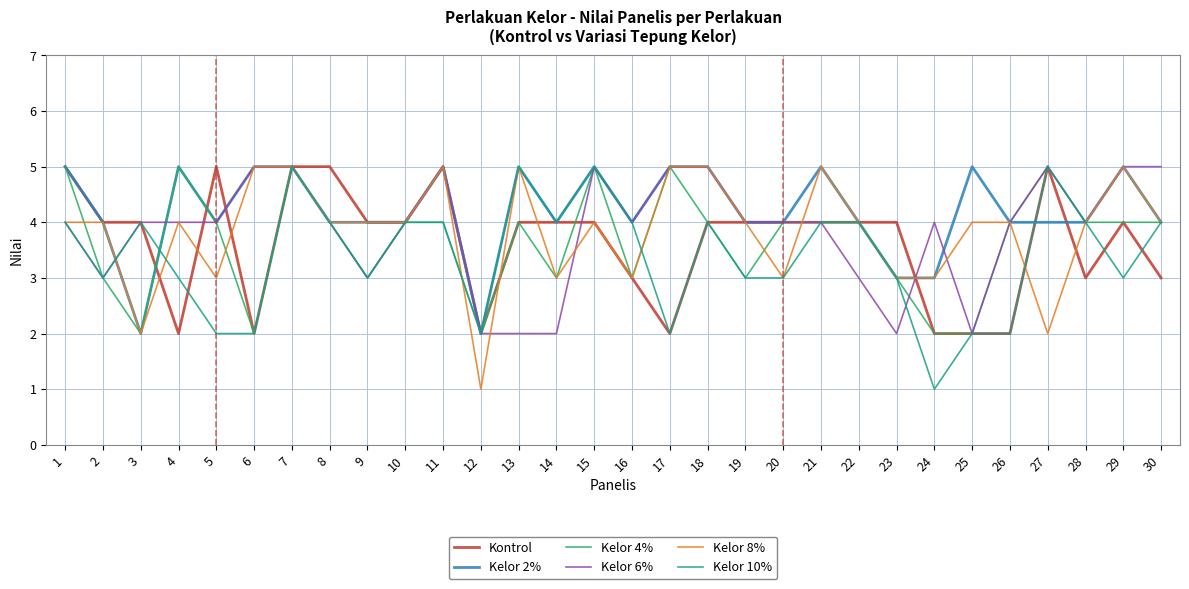

What is the maximum value shown in the chart?

5